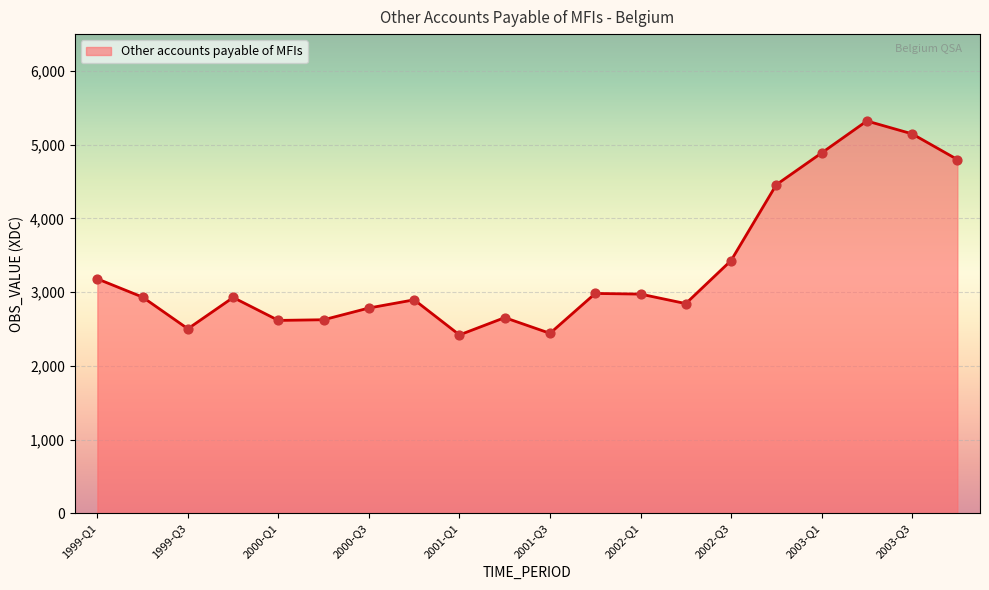

What is the greatest value displayed?

5321.6